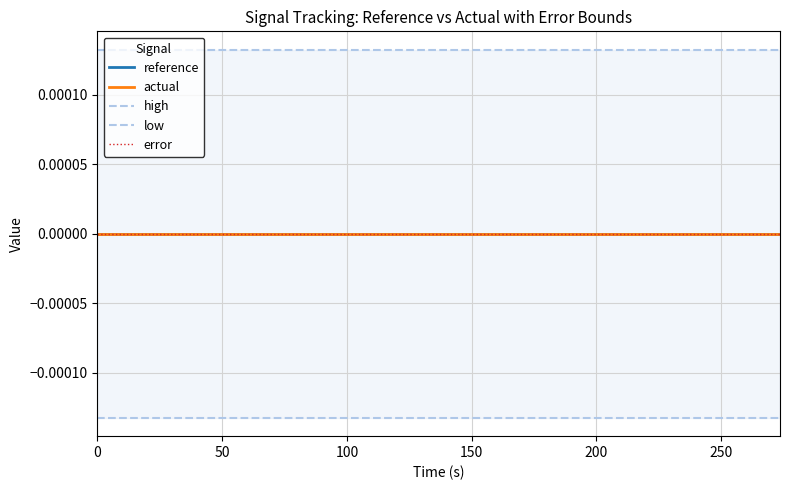

Which series has the largest total across all categories?

high